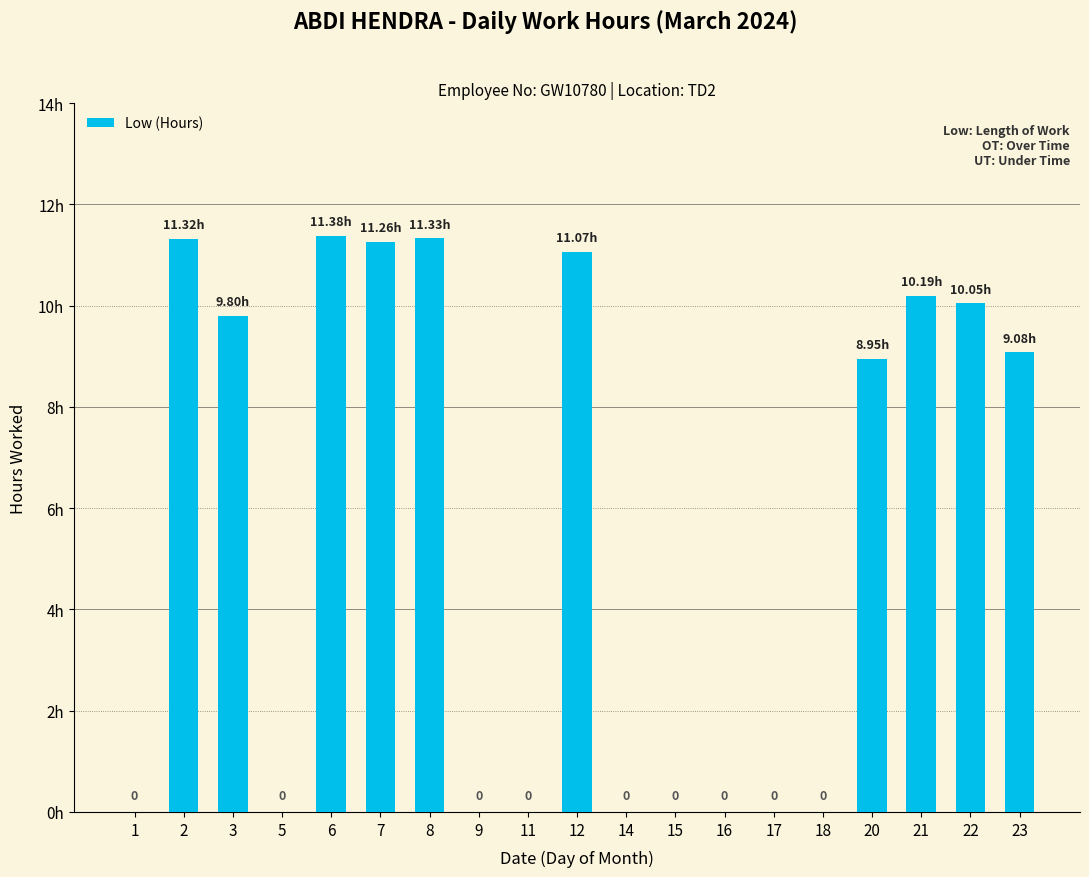

What is the value of the 2nd bar from the left?

11.3